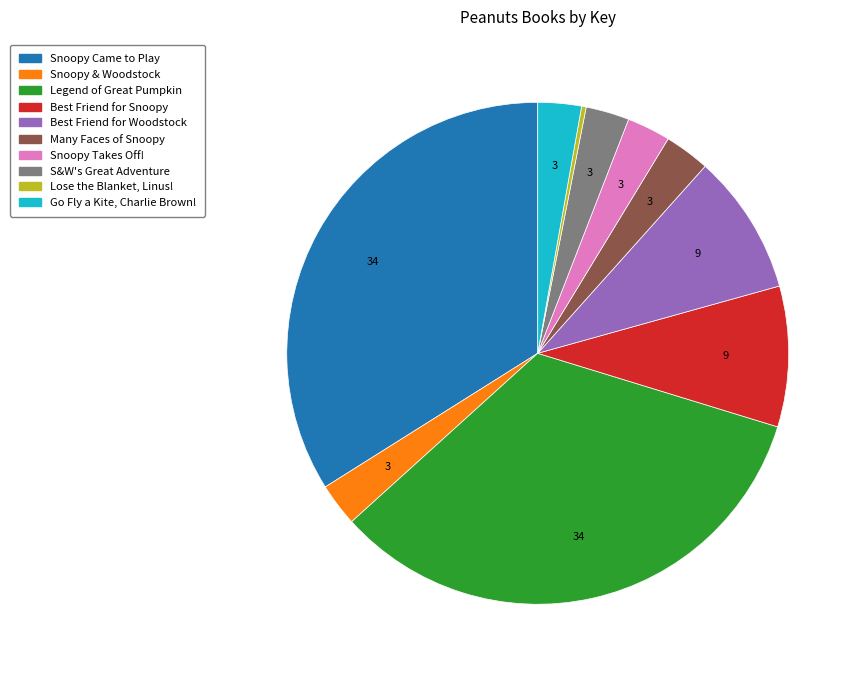

Does any single category account for the majority?

No